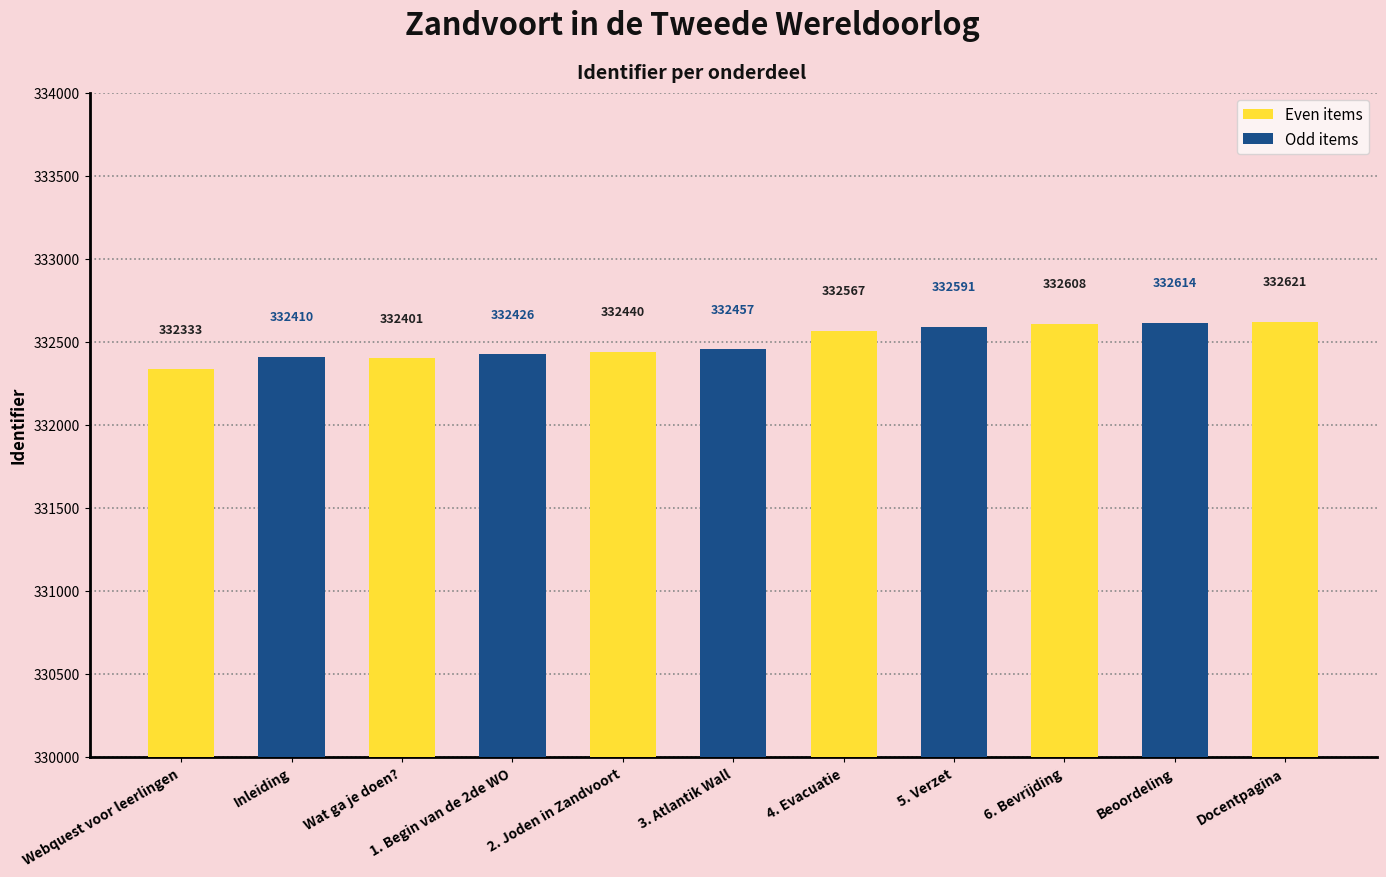

What is the ratio of the value at Beoordeling to the value at 1. Begin van de 2de WO?

1.0